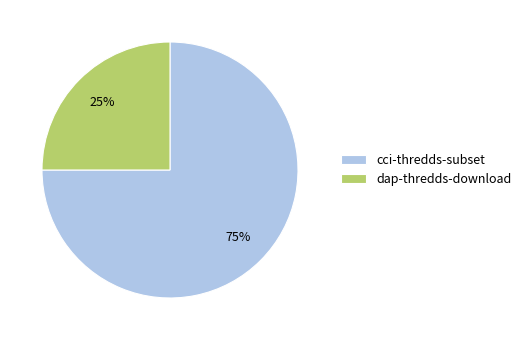

What is the largest slice in the pie chart?

cci-thredds-subset